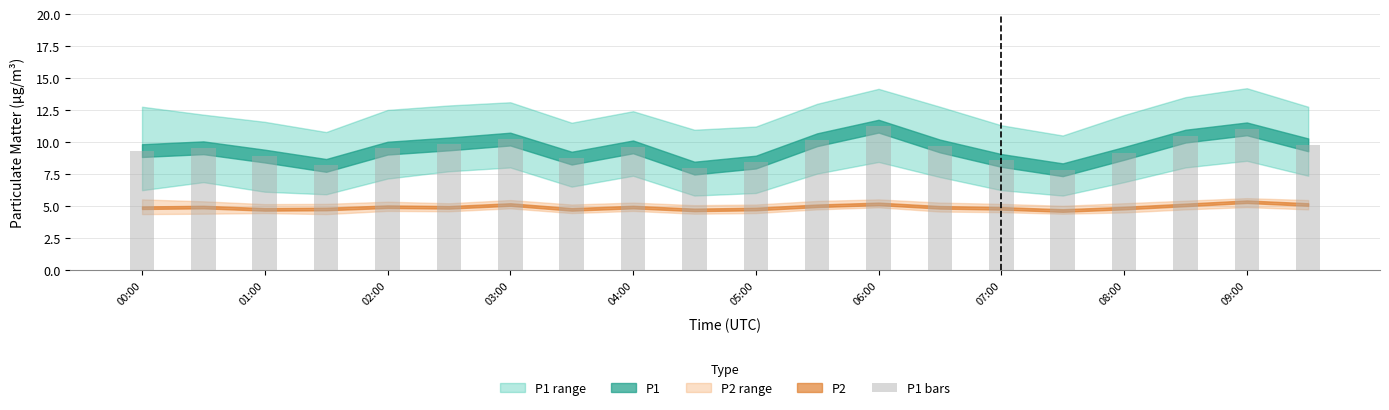

What is the average value?

9.4